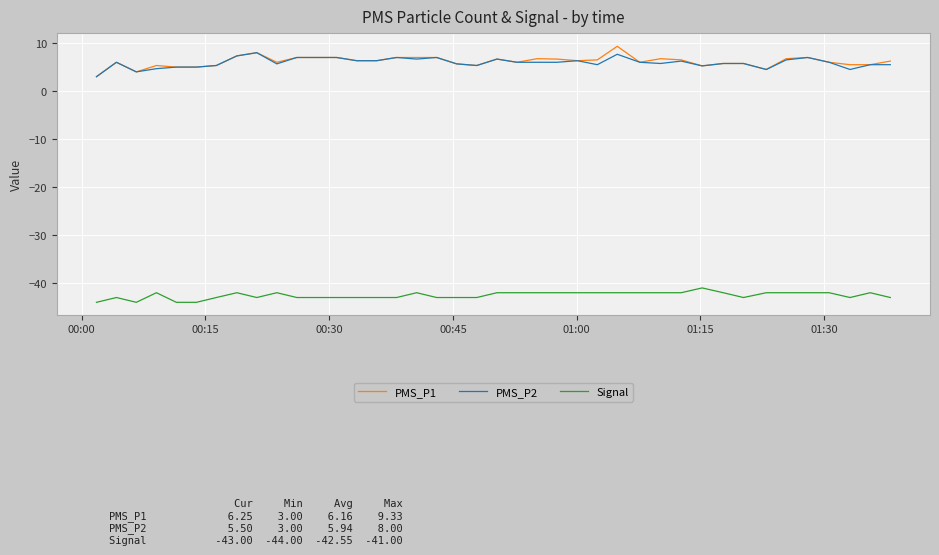

Which series has the largest range (max minus min)?

PMS_P1